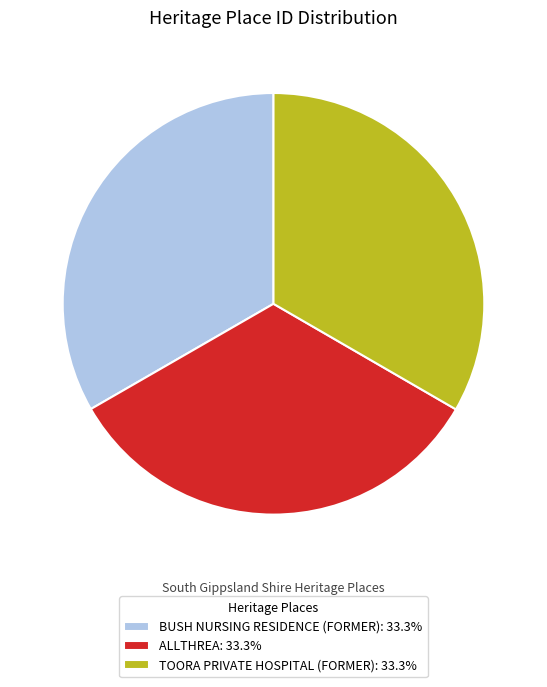

How many segments does this pie chart have?

3